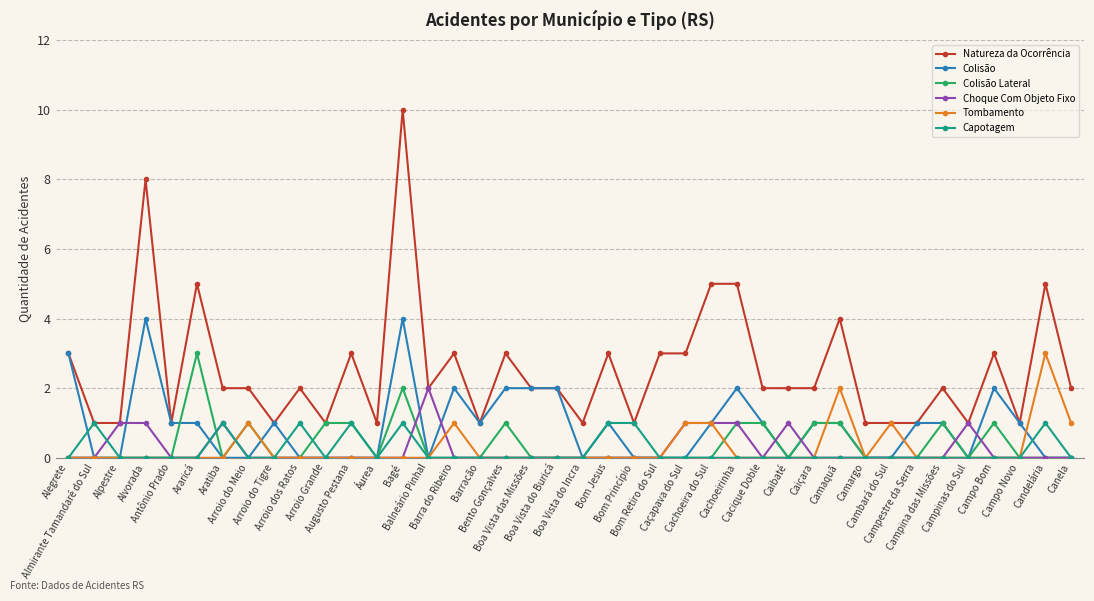

Which series has the largest total across all categories?

Natureza da Ocorrência